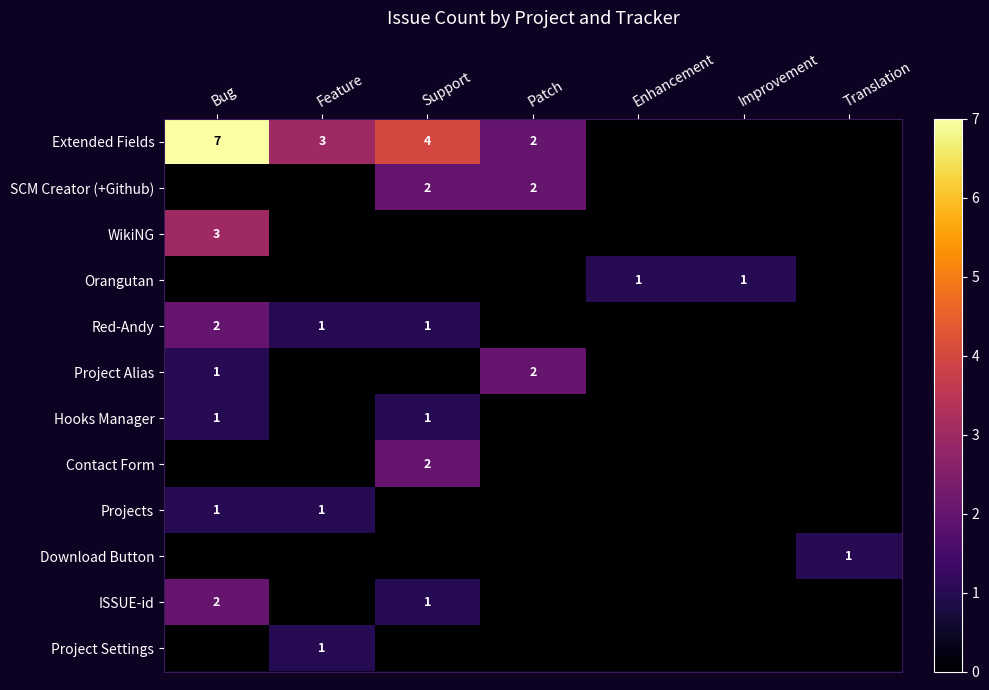

The Red-Andy series shows 3 at Bug. True or false?

False